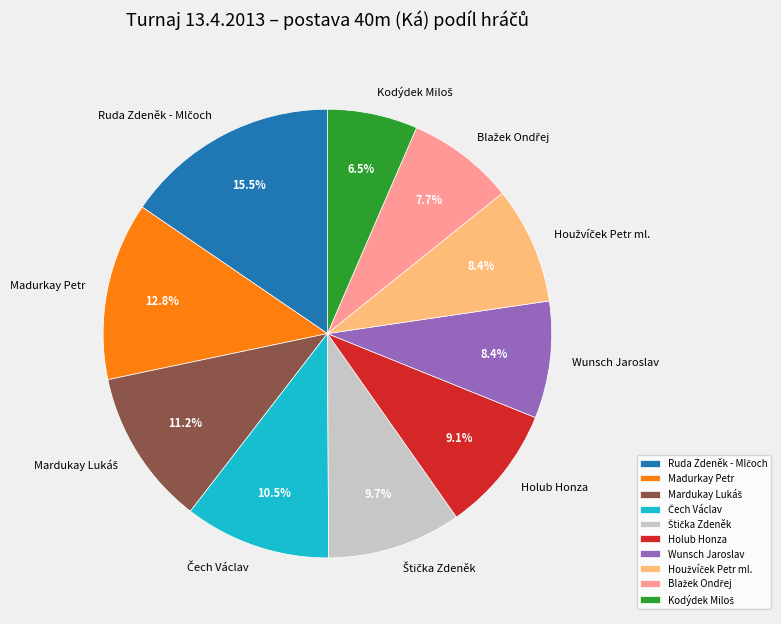

Does any single category account for the majority?

No